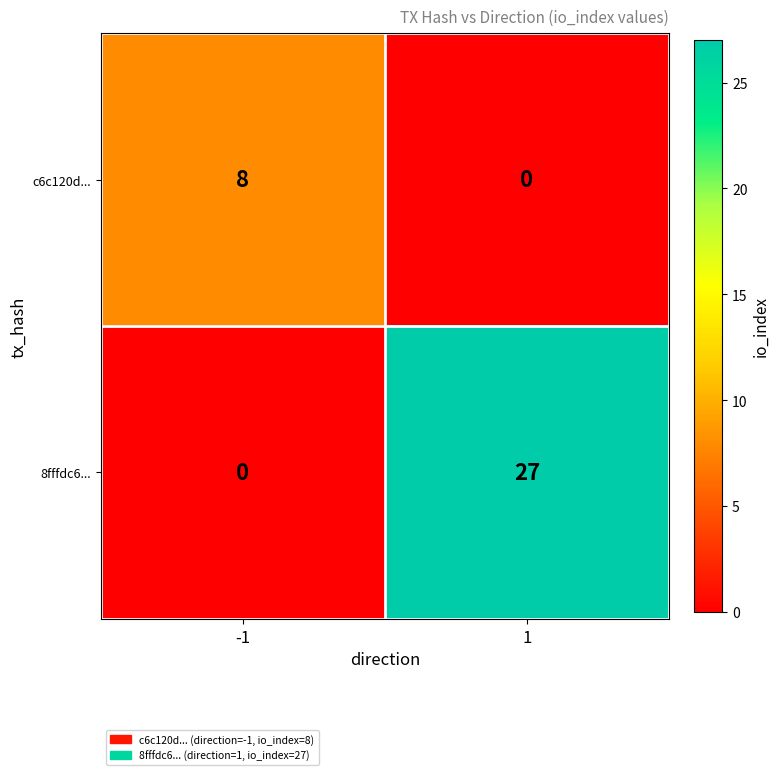

Which series has the widest spread of values?

8fffdc6...